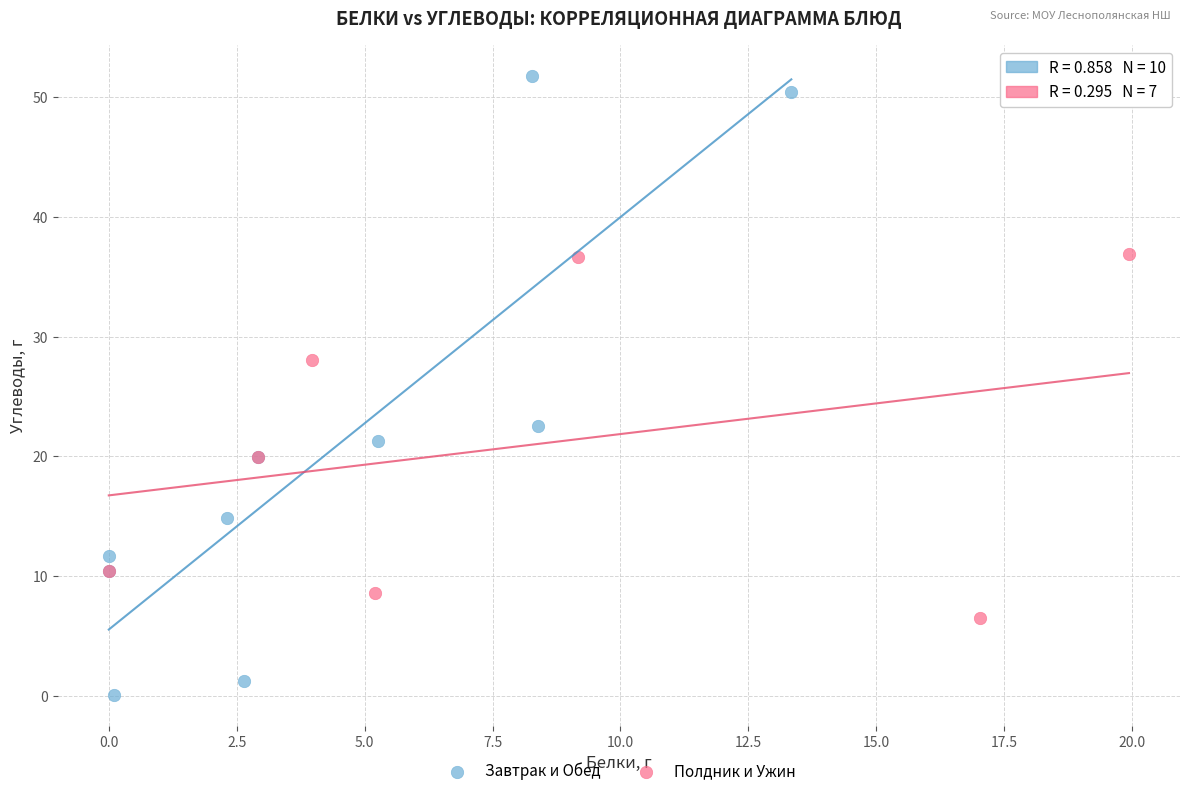

What are all the series names shown in the legend?

Завтрак и Обед, Полдник и Ужин